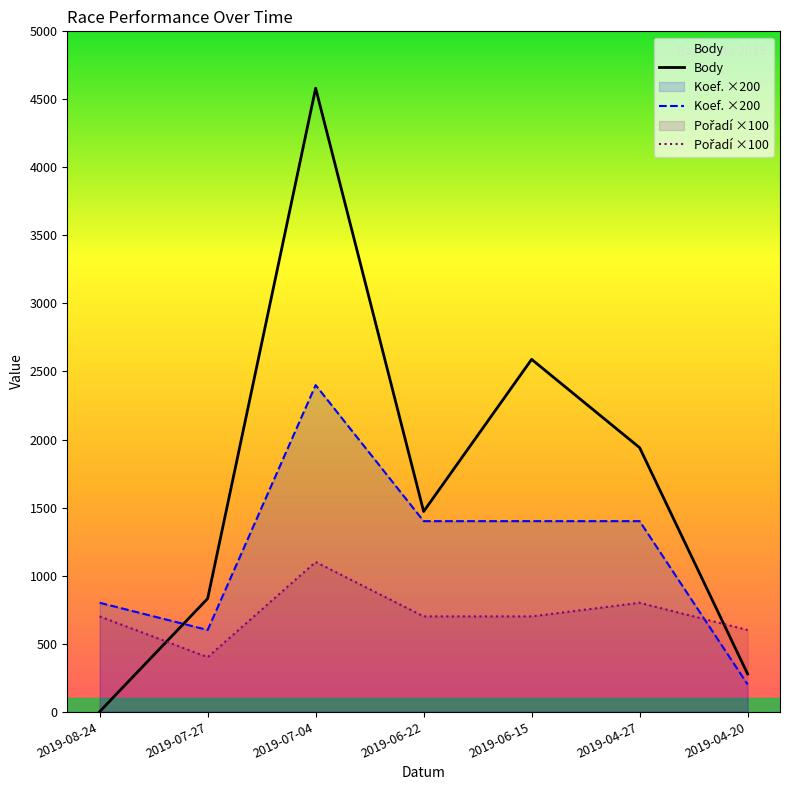

After their last crossing, which series has the higher values: Pořadí ×100 or Koef. ×200?

Pořadí ×100